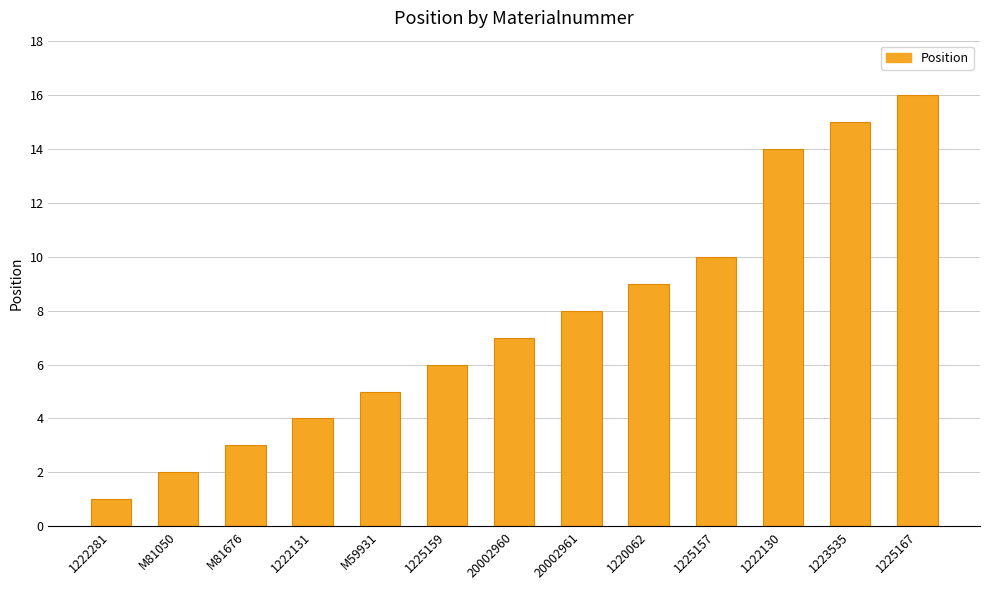

What is the difference between the values at 1220062 and M81676?

6